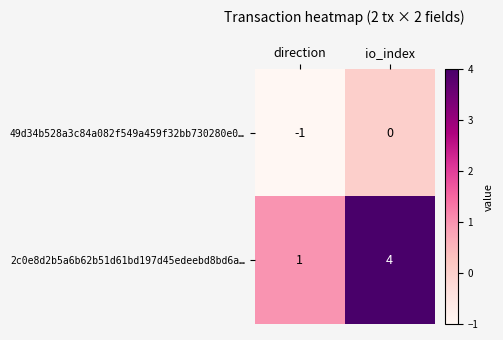

What value does the 2c0e8d2b5a6b62b51d61bd197d45edeebd8bd6a… series have at io_index?

4